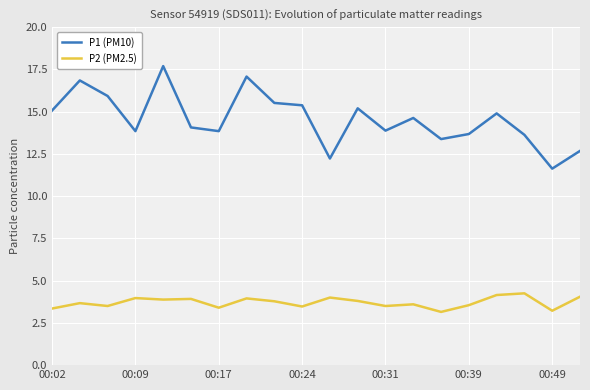

What is the lowest value of the P1 (PM10) series?

11.6